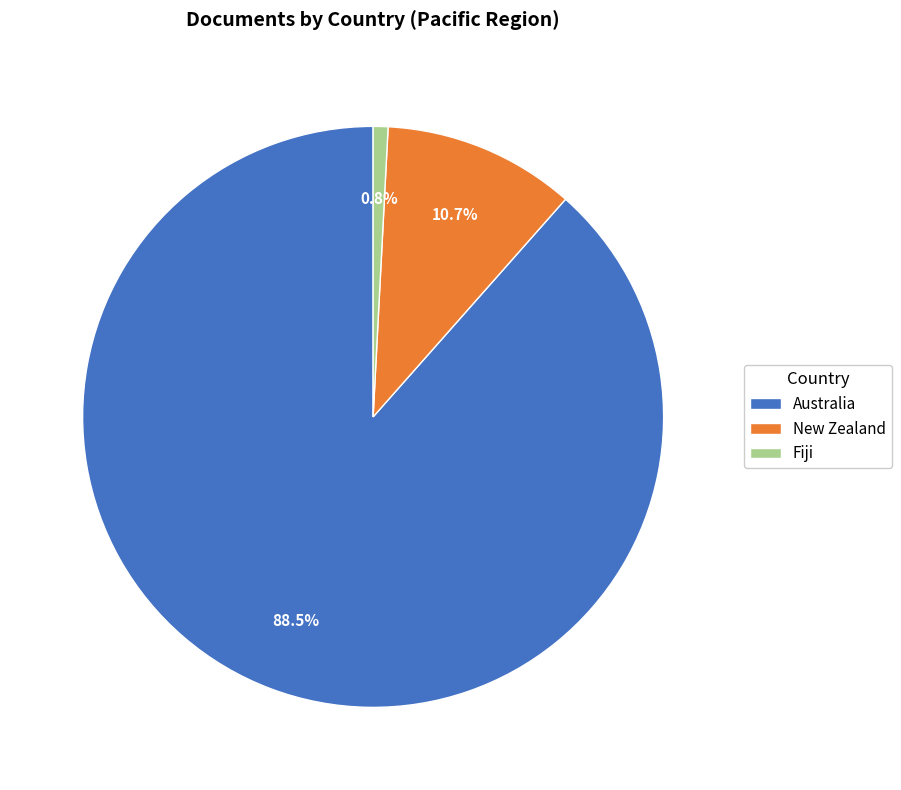

To the nearest percent, what is the combined percentage of Fiji and New Zealand?

12%